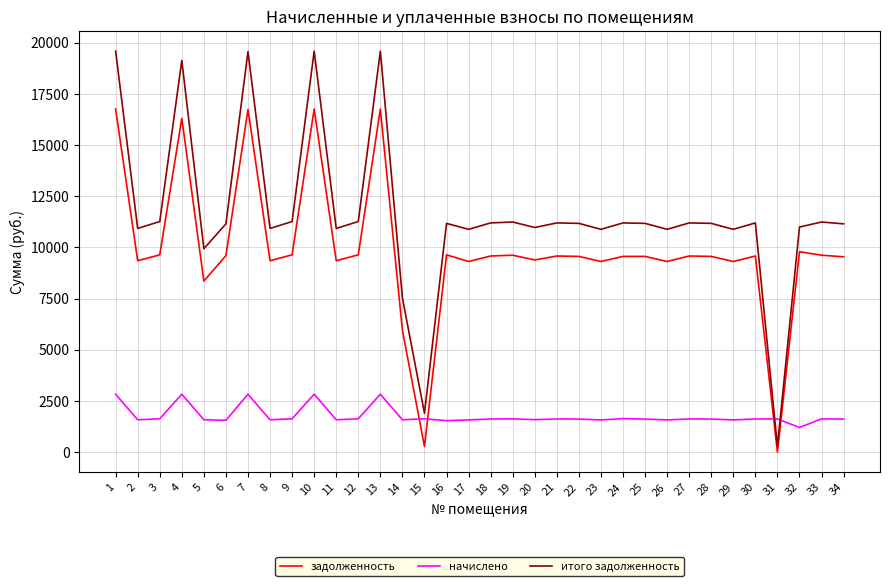

At 12, list the series in order from smallest to largest.

начислено, задолженность, итого задолженность